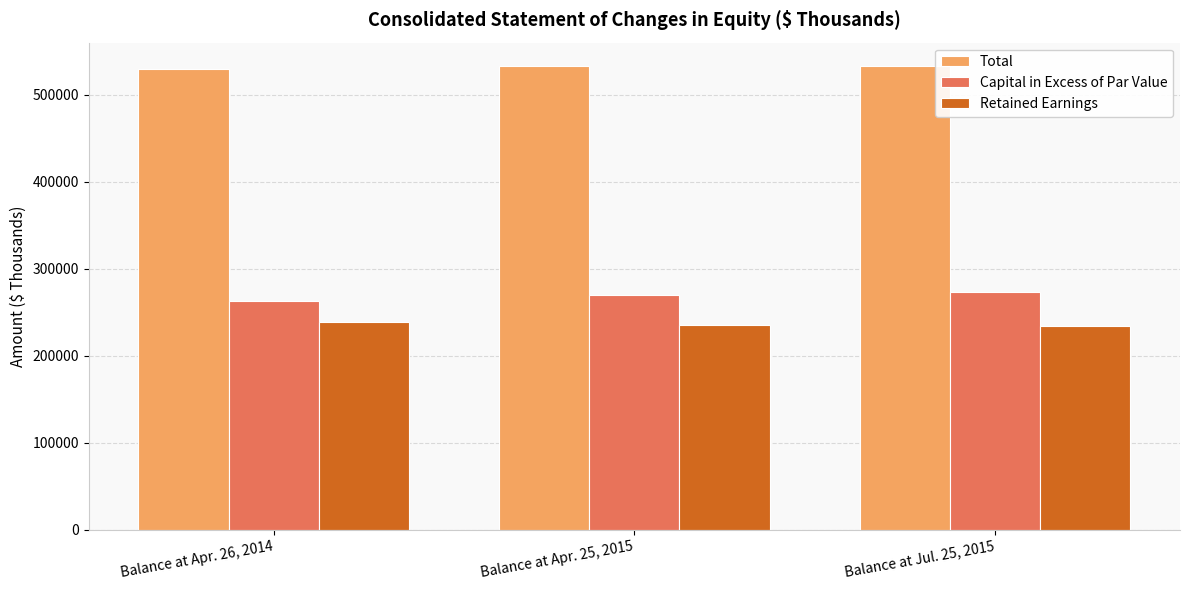

What is the sum of all Capital in Excess of Par Value values?

806118